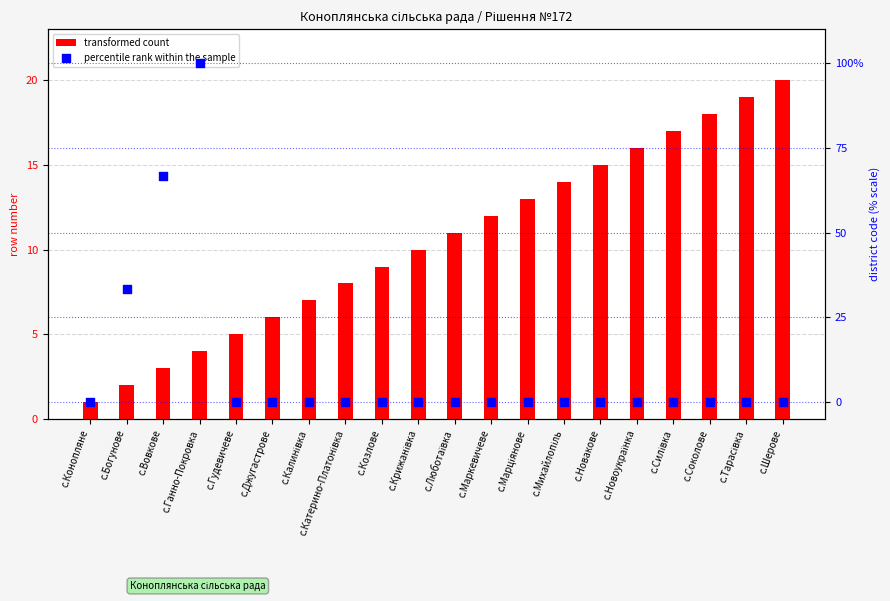

Which series has the largest Y range (max minus min)?

percentile rank within the sample